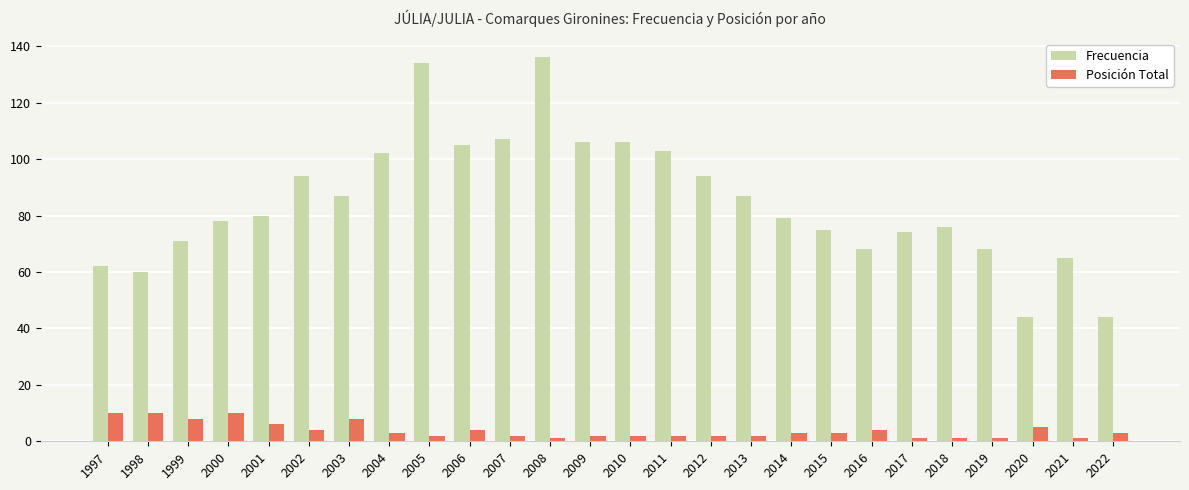

Rank the series by their average value, from highest to lowest.

Frecuencia, Posición Total